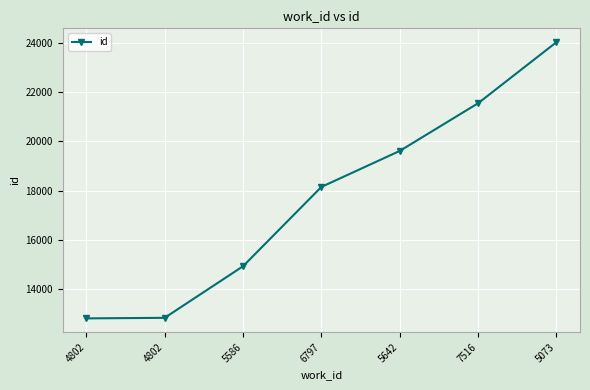

Rank the categories by value from lowest to highest.

4802, 4802, 5586, 6797, 5642, 7516, 5073